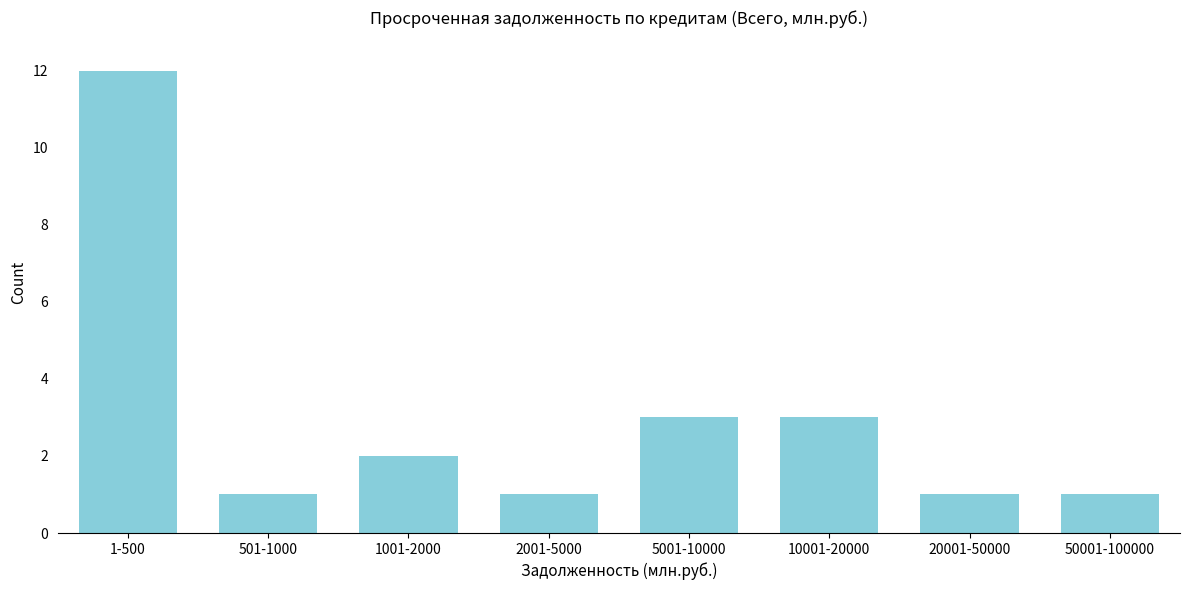

Reading right to left, transcribe all the data shown in this chart.

50001-100000=1	20001-50000=1	10001-20000=3	5001-10000=3	2001-5000=1	1001-2000=2	501-1000=1	1-500=12